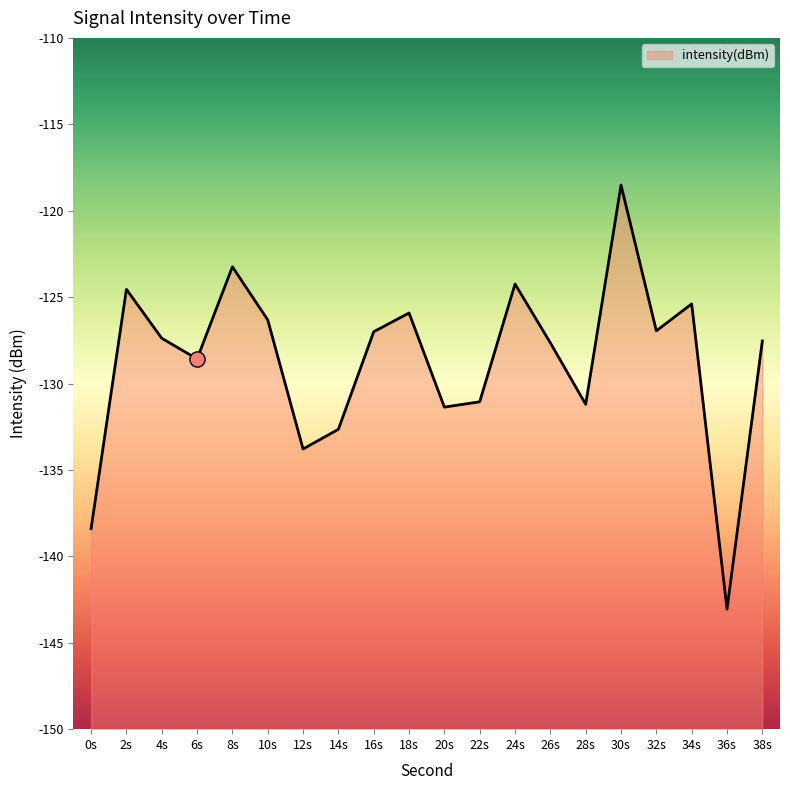

Which has a higher value, 18s or 16s?

18s